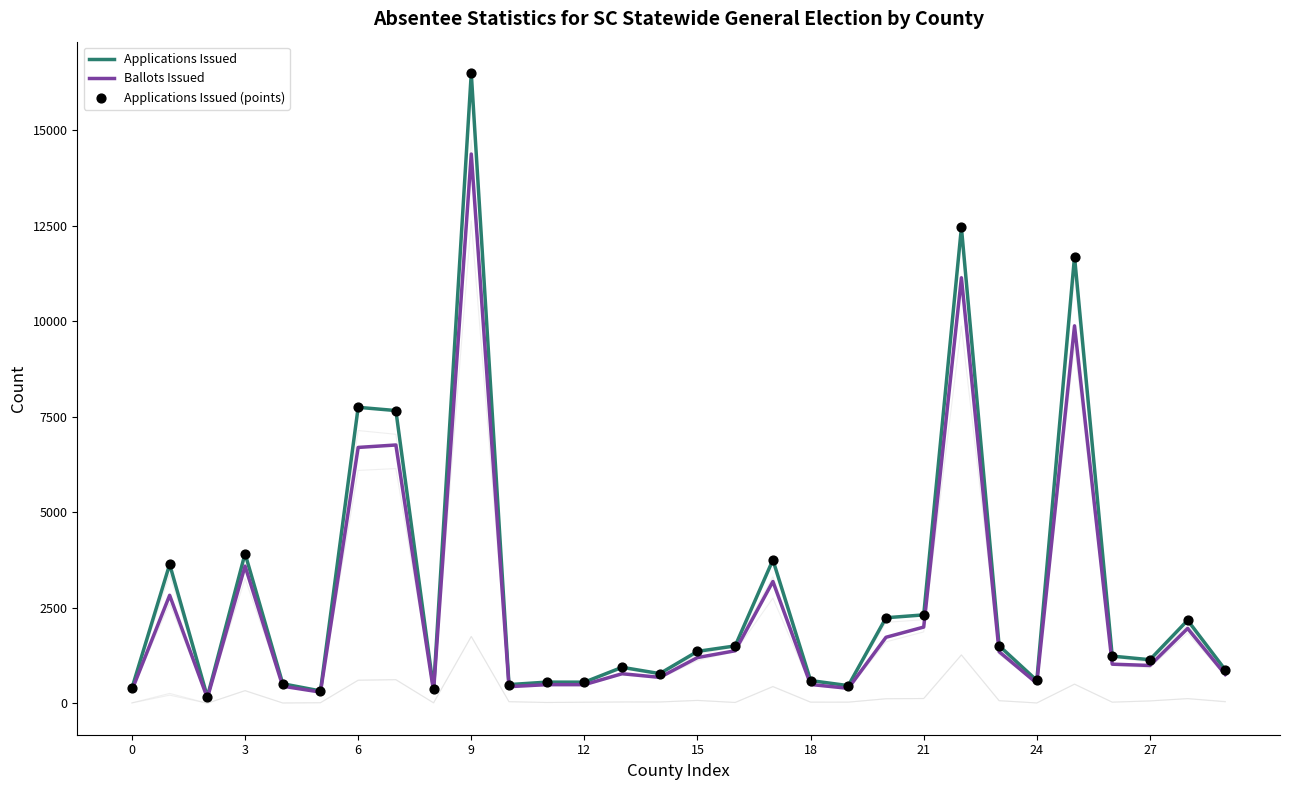

What is the total value across all series at 0?

1141